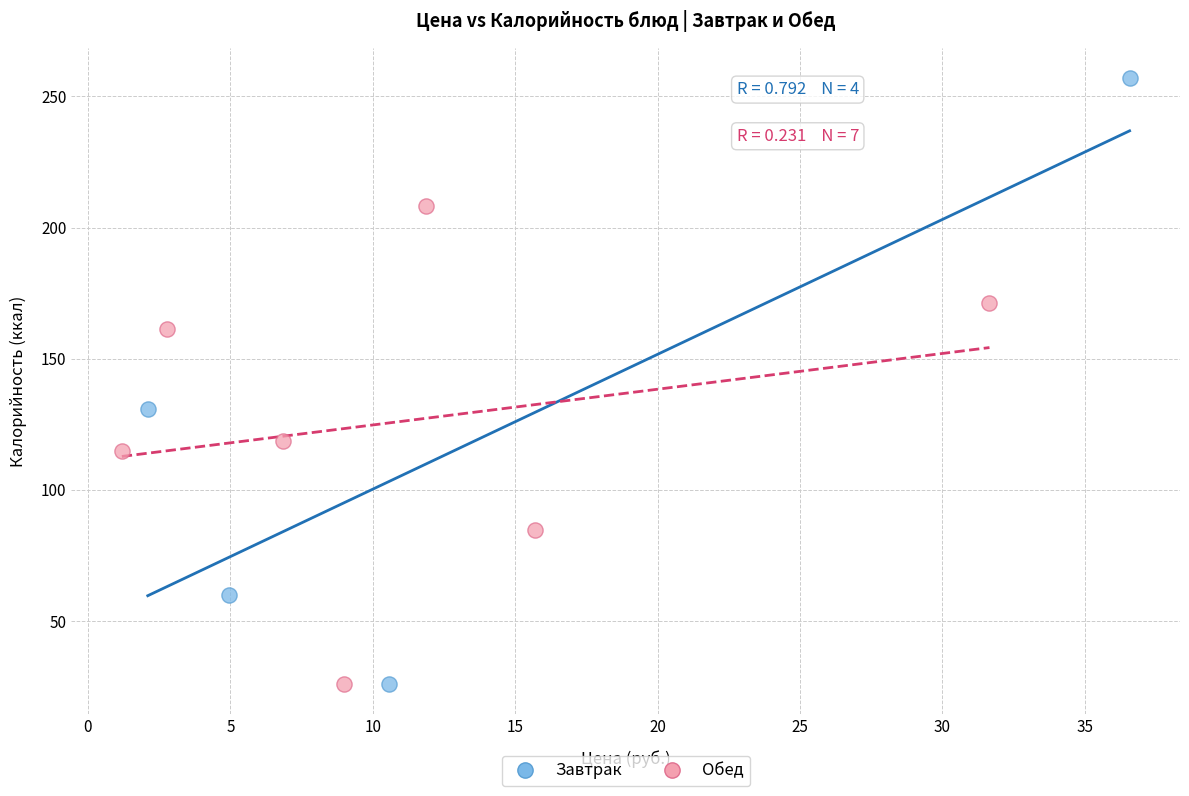

What are all the series names shown in the legend?

Завтрак, Обед